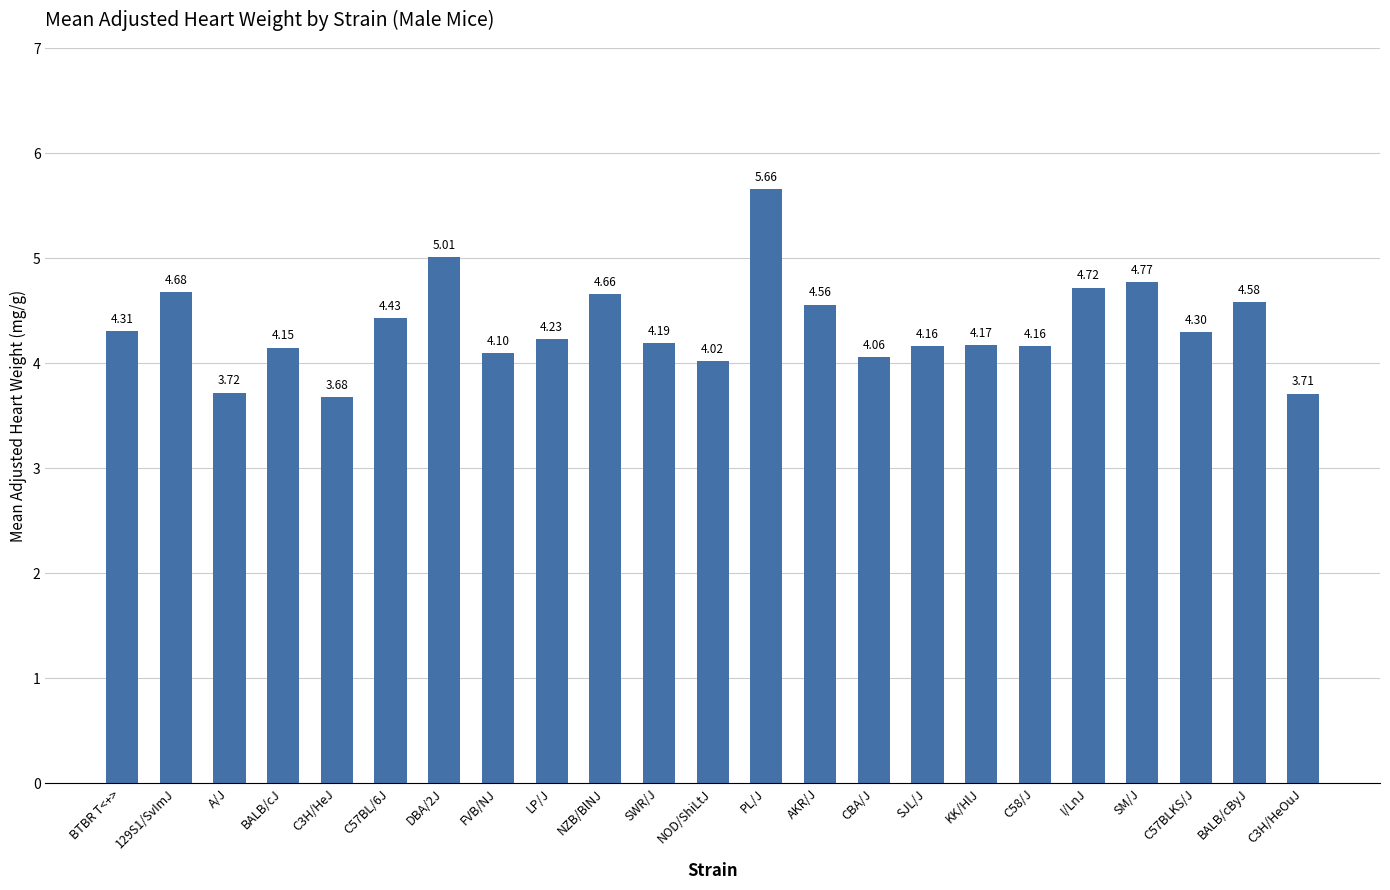

At which label does the data first exceed 4?

BTBR T<+>